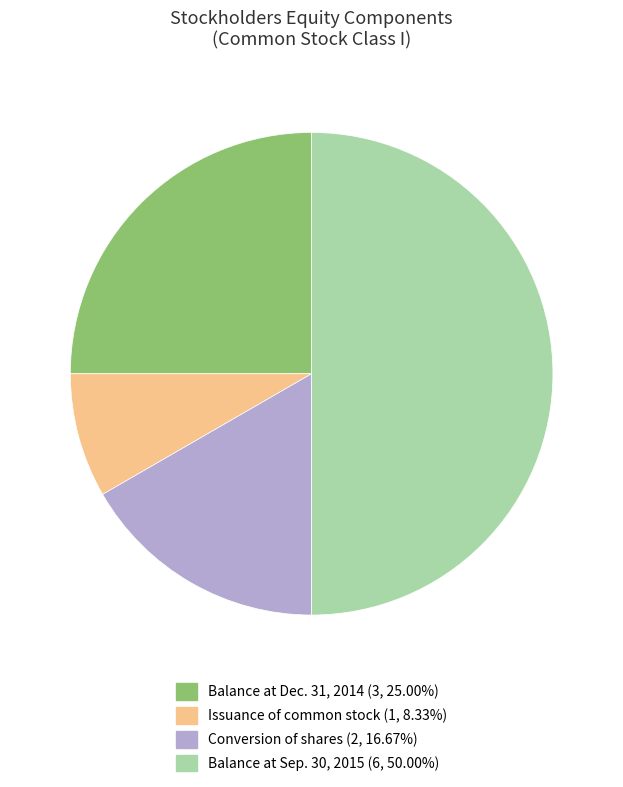

Is there any slice that represents more than half of the pie?

No